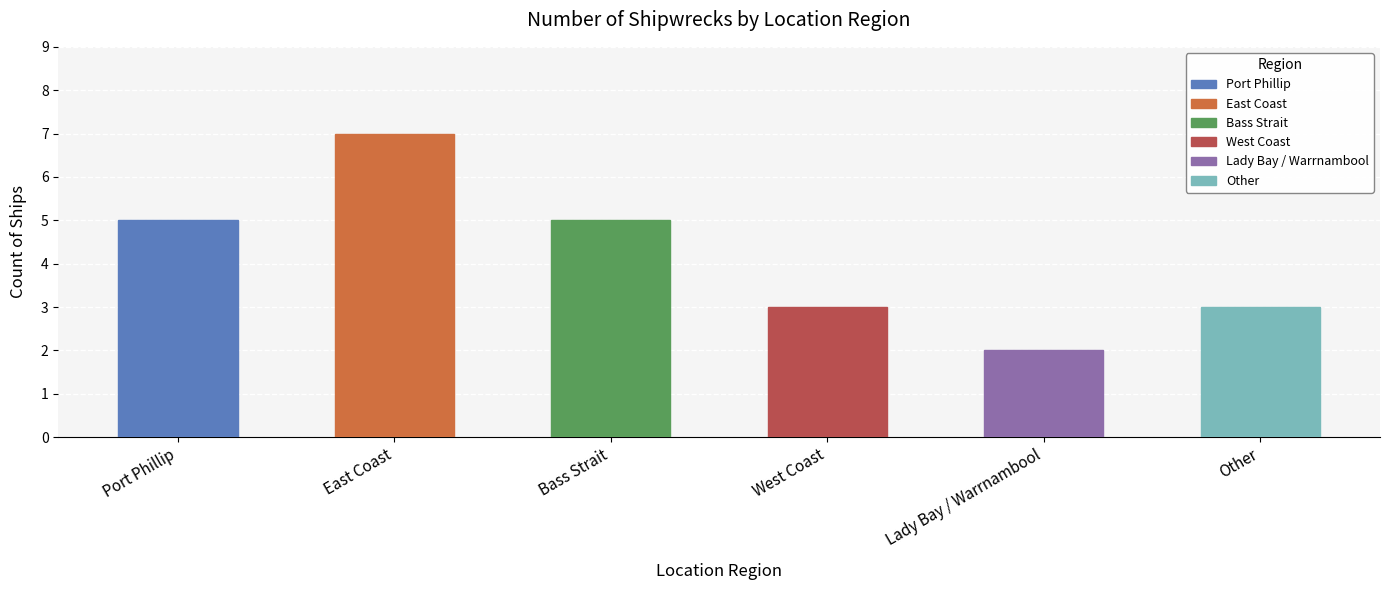

What value does the data have at Other?

3